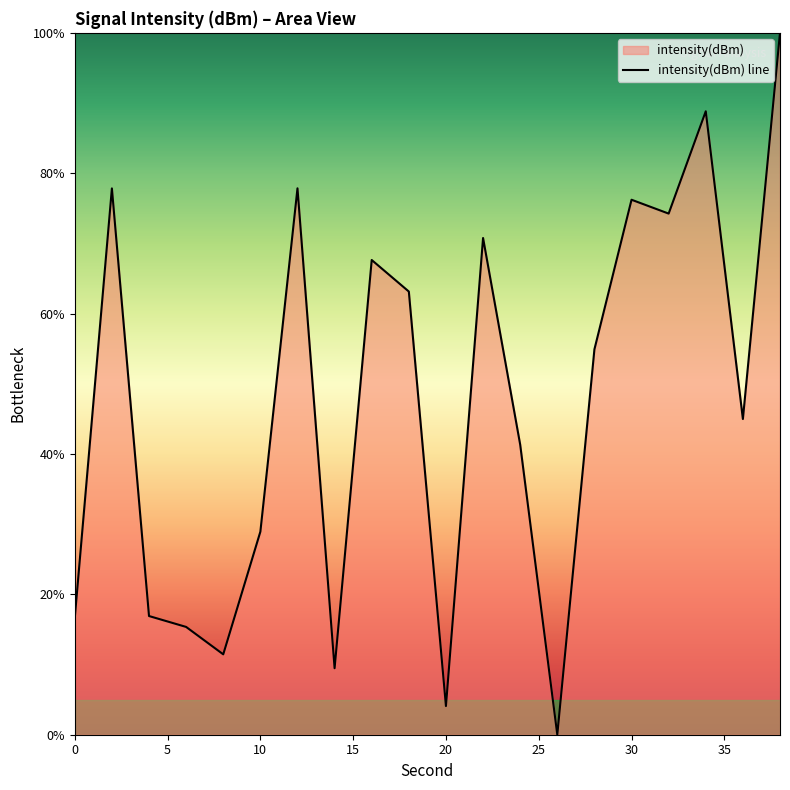

Reading left to right, list all the values displayed in this chart.

16.6	77.8	16.9	15.4	11.5	28.9	77.8	9.5	67.6	63.1	4.1	70.8	41.3	0.0	54.9	76.2	74.2	88.8	45.0	100.0